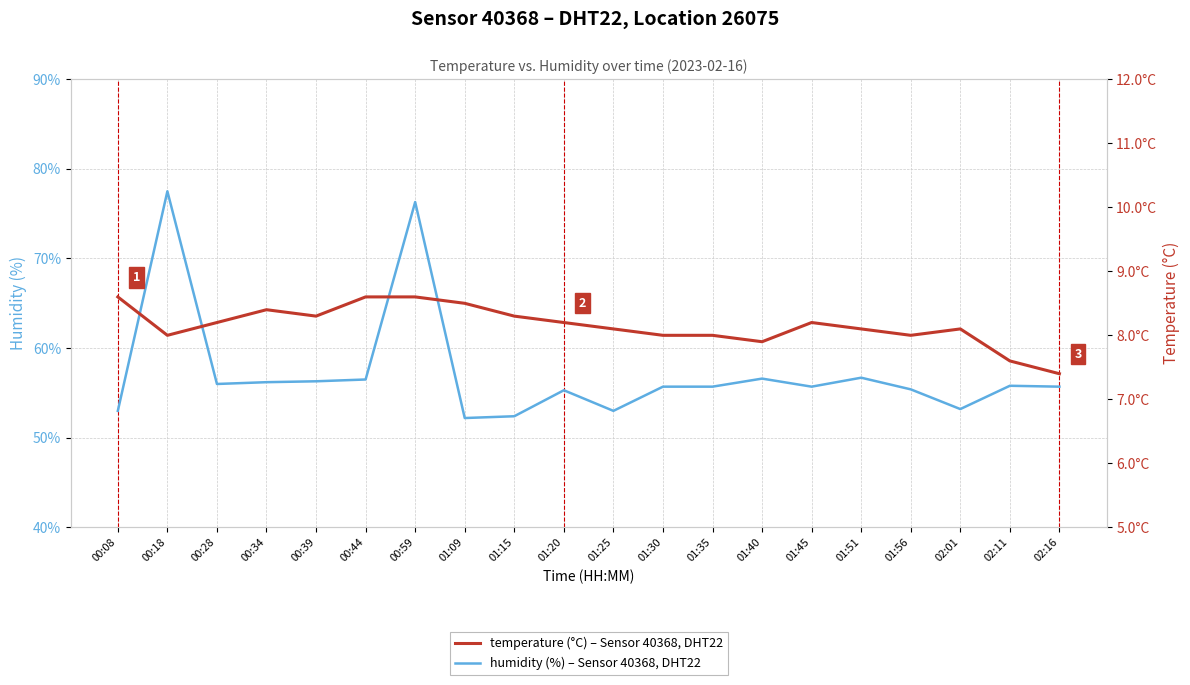

How many interior local peaks does the humidity series have?

6